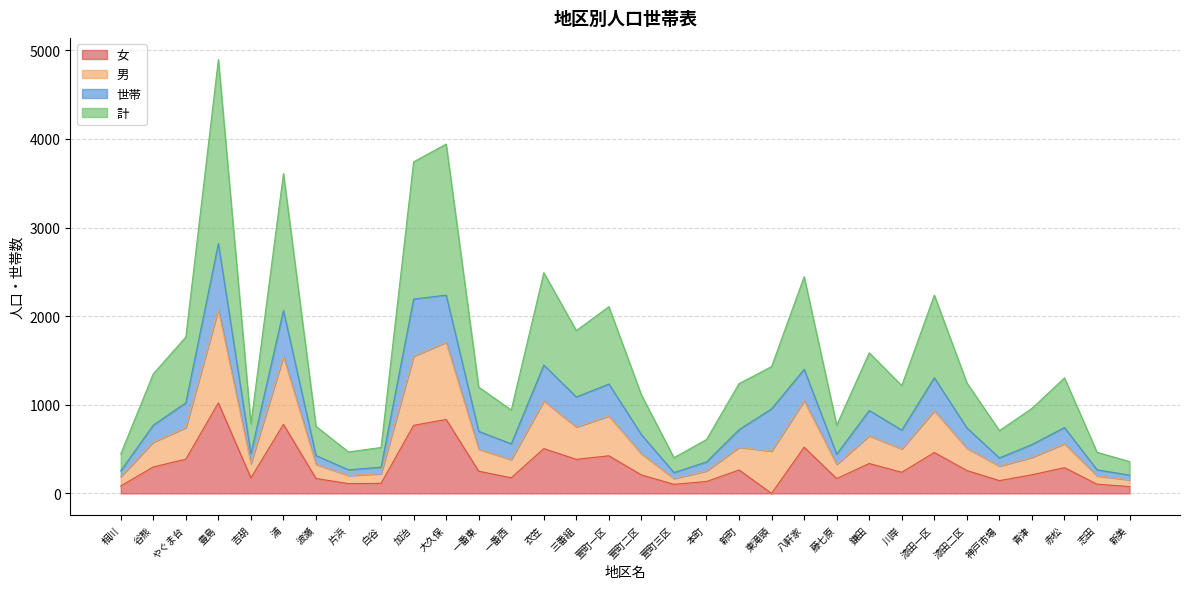

True or false: 女 has a value of 779 at 浦.

True